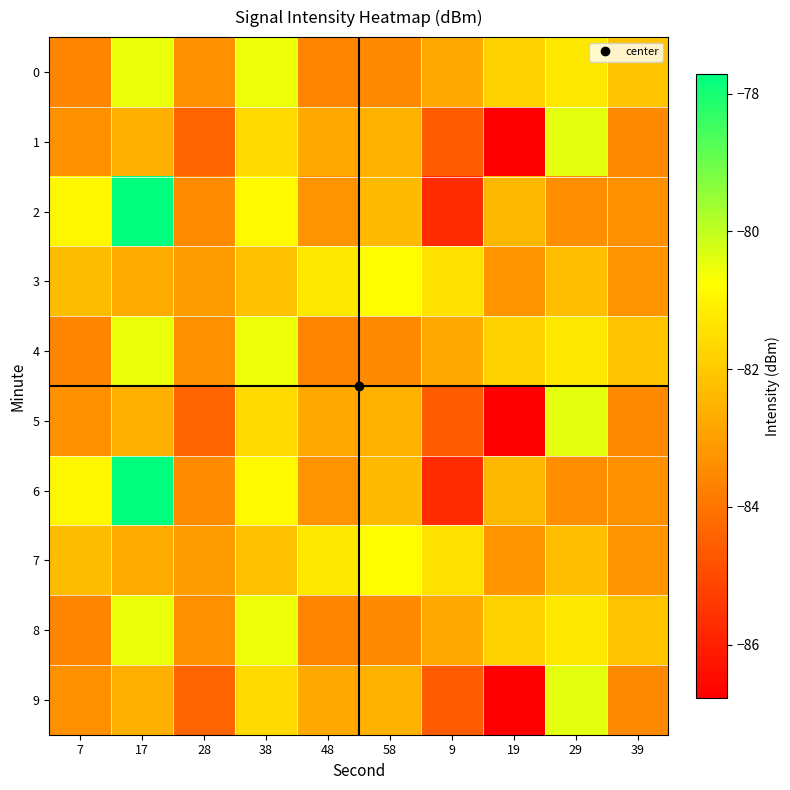

At how many categories does at least one series exceed -79?

1